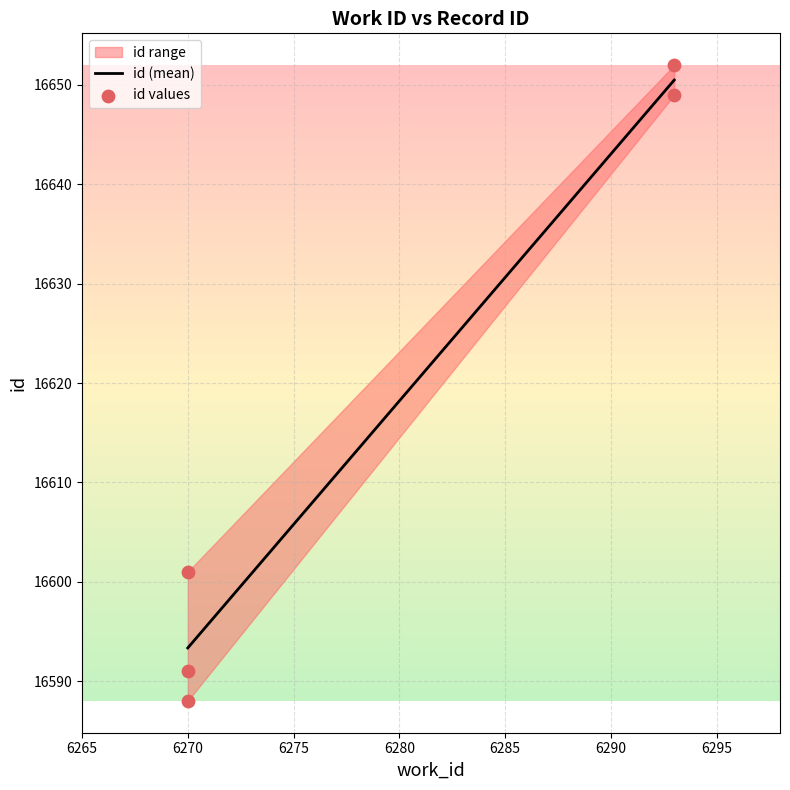

What Y value in the scatter plot is closest to 16620?

16601